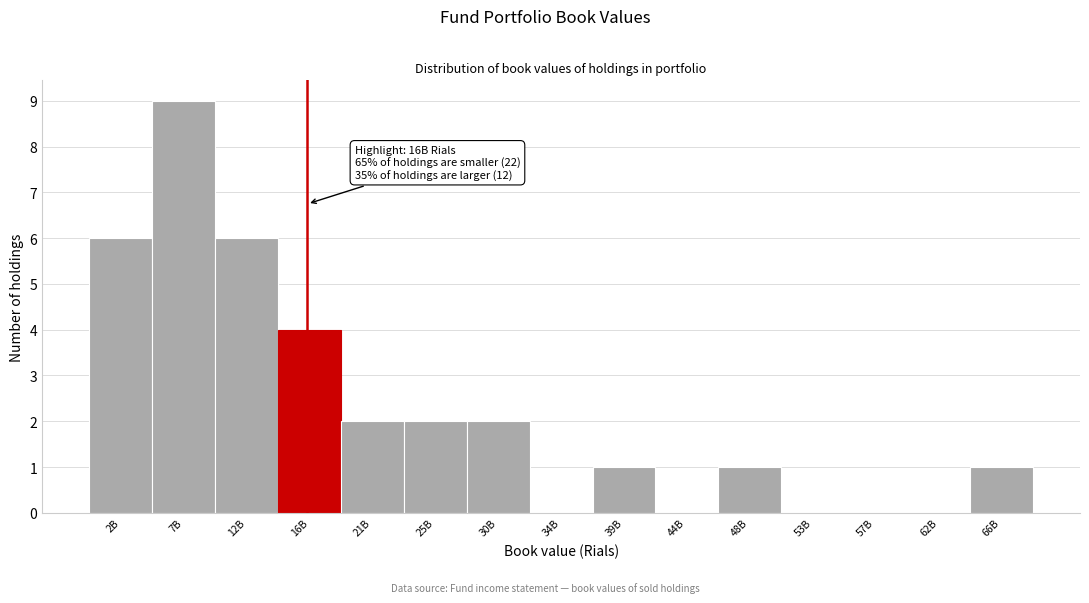

Reading right to left, what are all the values shown in this chart?

66B=1	62B=0	57B=0	53B=0	48B=1	44B=0	39B=1	34B=0	30B=2	25B=2	21B=2	16B=4	12B=6	7B=9	2B=6